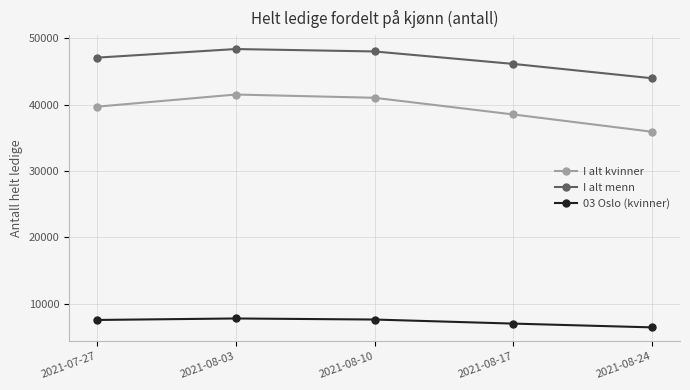

Which series changed the most between 2021-07-27 and 2021-08-03?

I alt kvinner